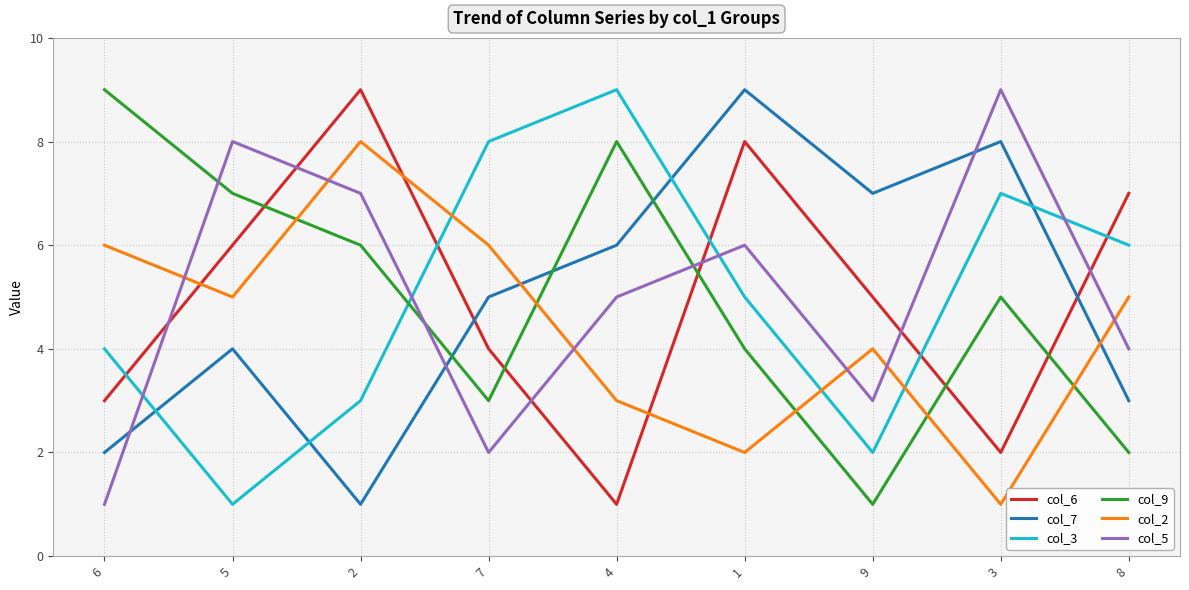

What is the spread (max minus min) of values at 3?

8